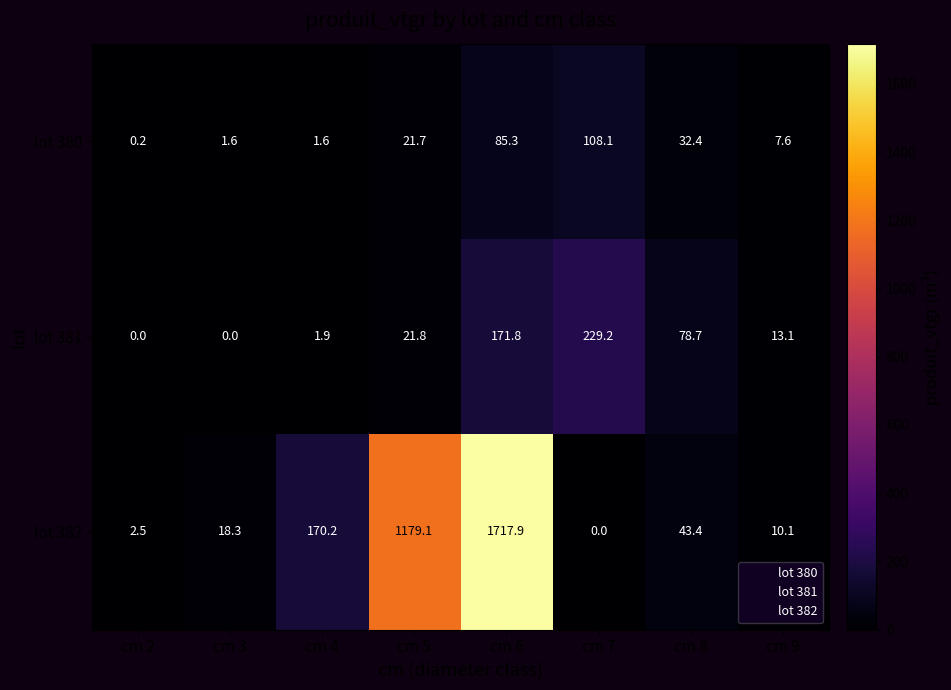

At how many categories does at least one series exceed 1314?

1